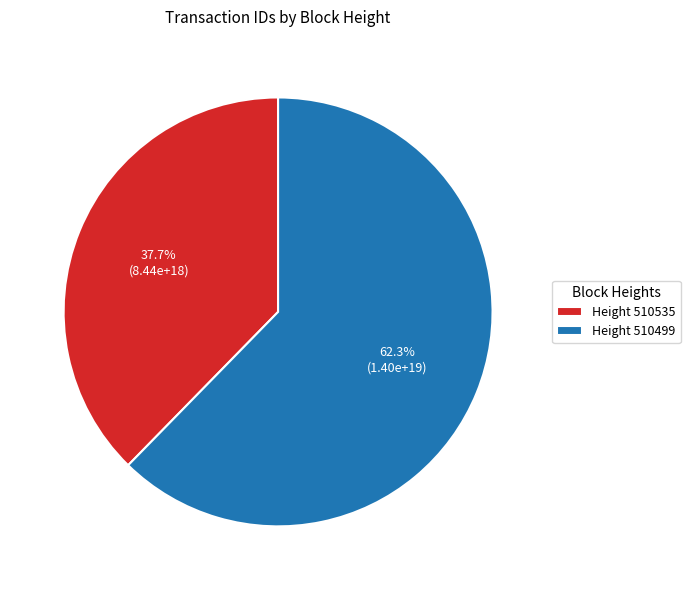

Combined, do Height 510499 and Height 510535 account for over 50%?

Yes